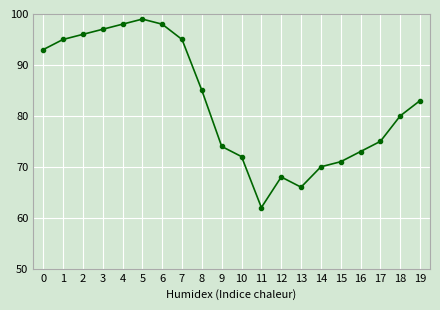

Is it true that the value at 5 is 99?

True